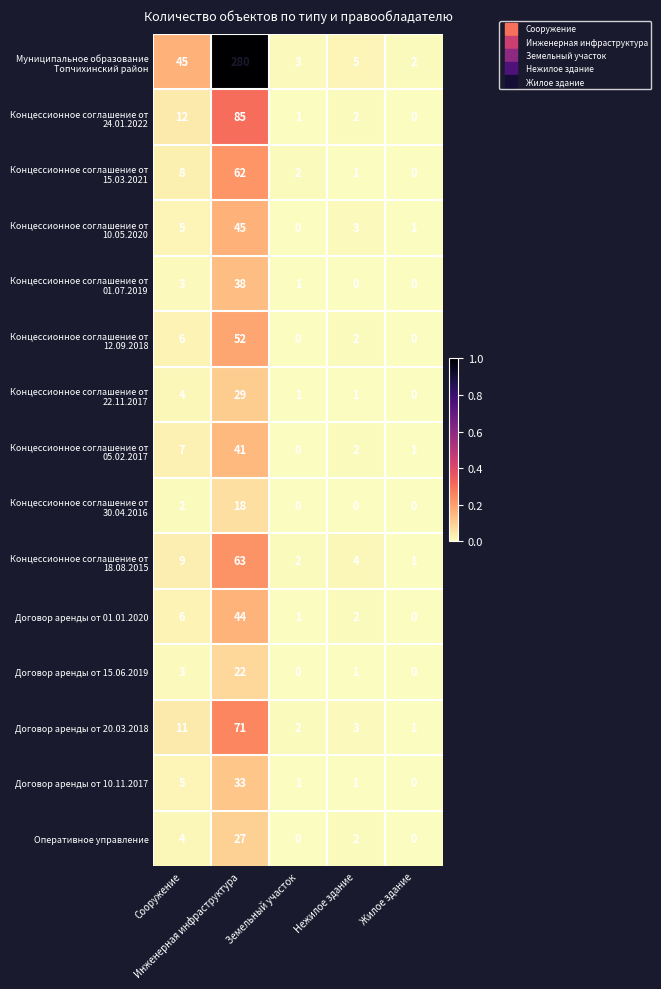

What is the difference between the highest and lowest values at Инженерная инфраструктура?

262